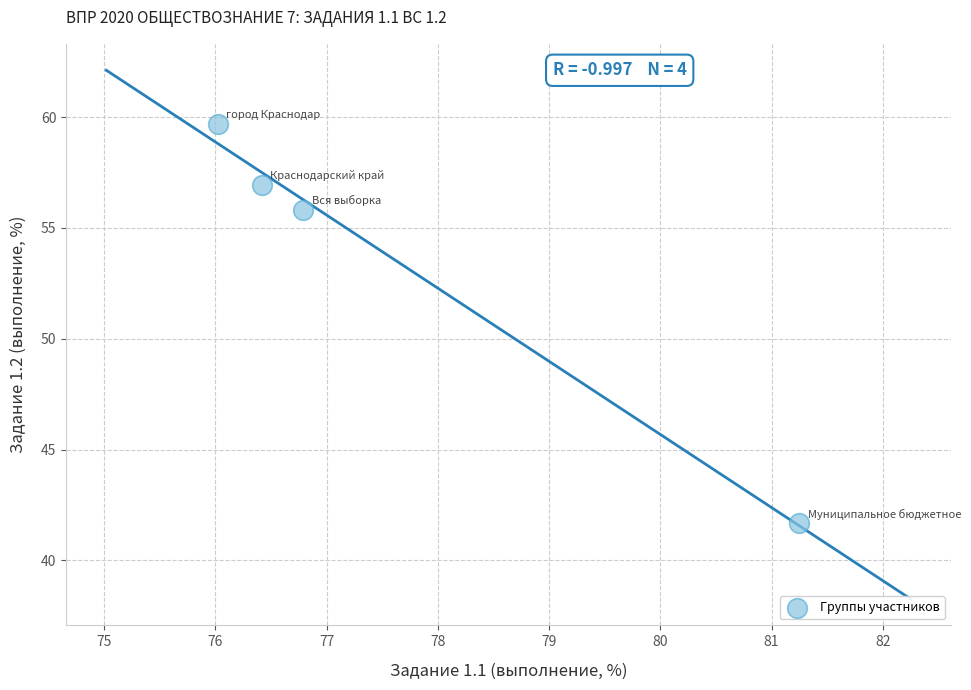

What is the average Y value?

53.5